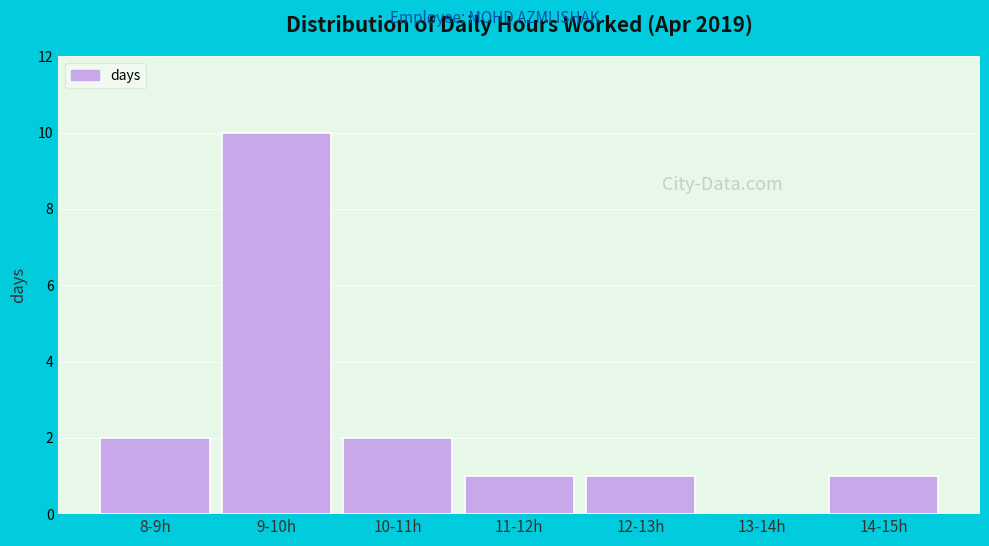

Reading left to right, extract all data points from this chart.

8-9h=2	9-10h=10	10-11h=2	11-12h=1	12-13h=1	13-14h=0	14-15h=1